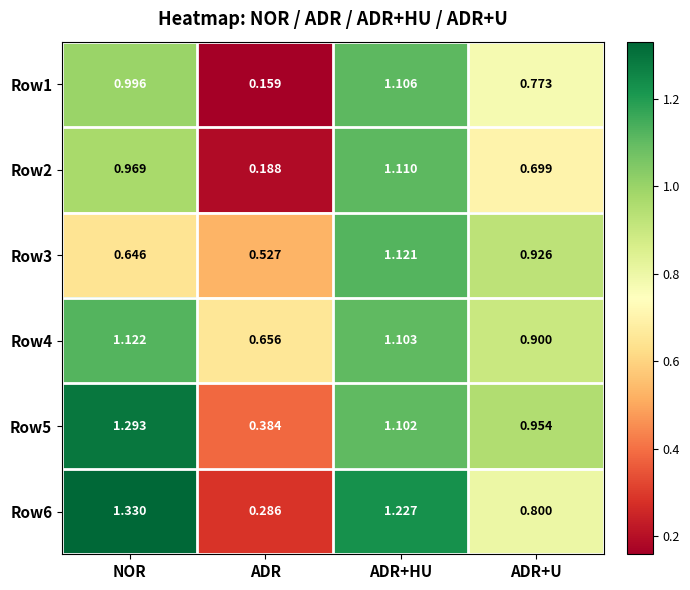

Between NOR and ADR, which series saw the biggest shift?

Row6